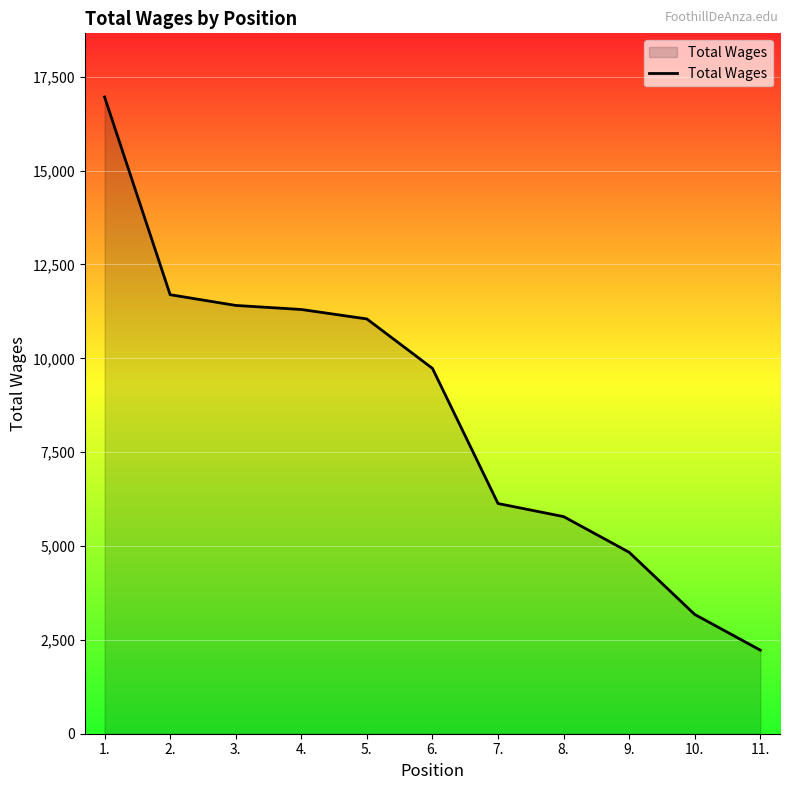

What is the difference between the values at 6. and 2.?

1963